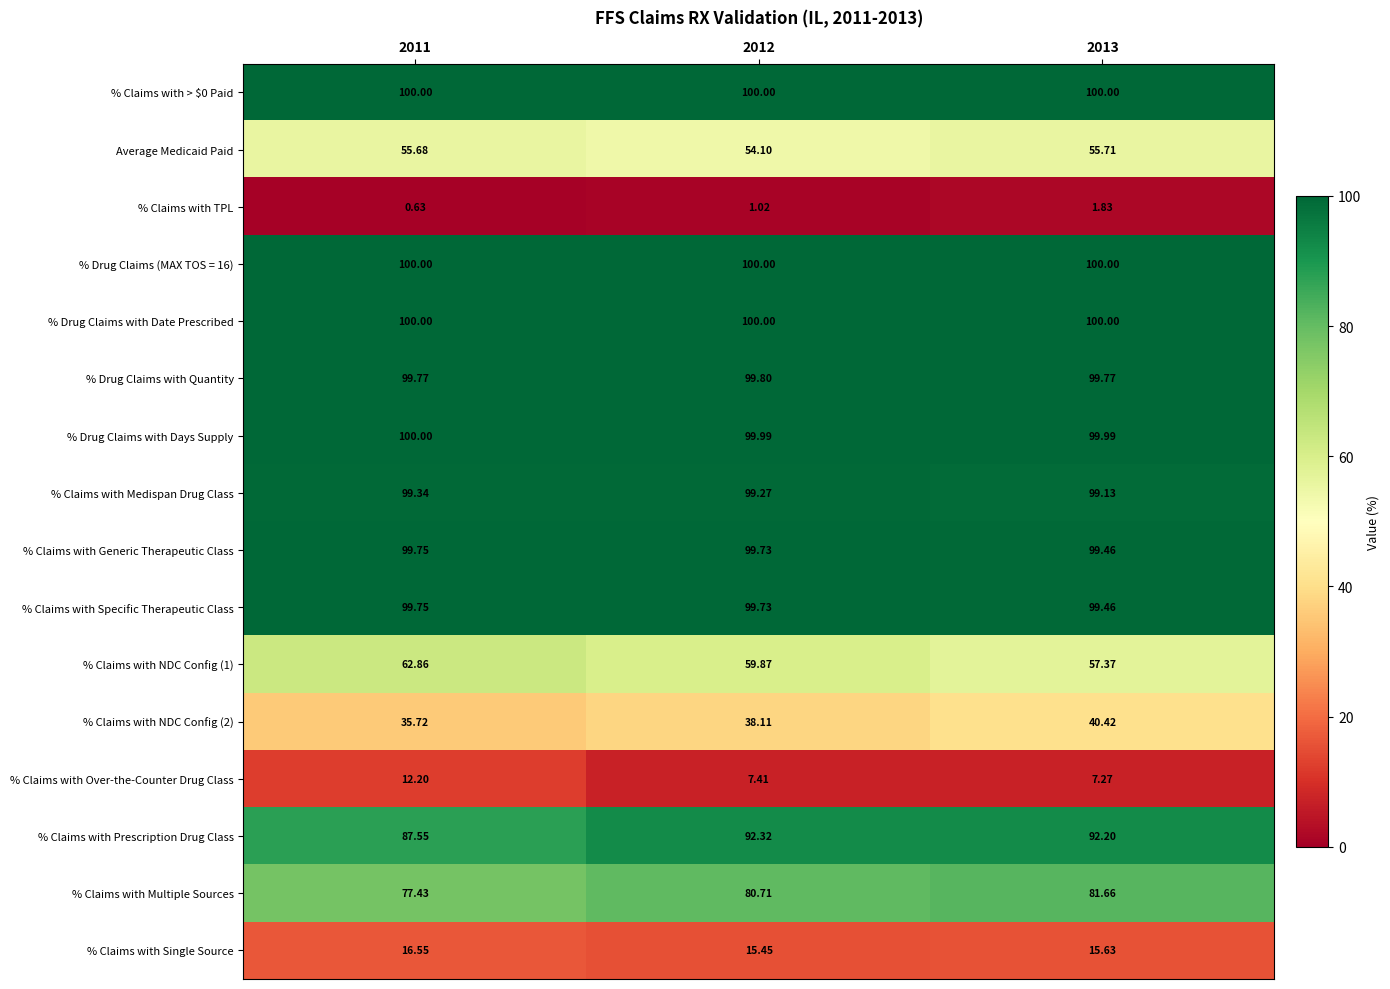

Is the value of % Claims with TPL at 2011 greater than the value of % Claims with Medispan Drug Class at 2011?

No